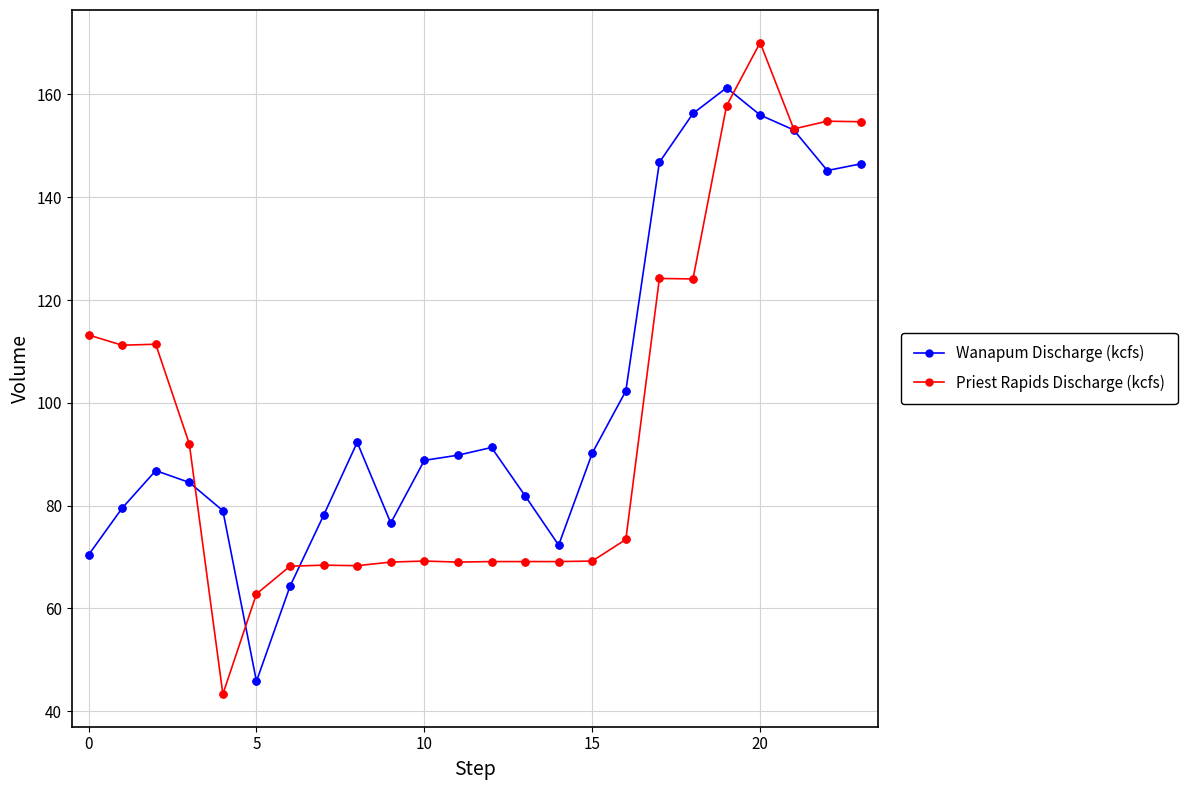

What is the maximum value shown in the chart?

170.1